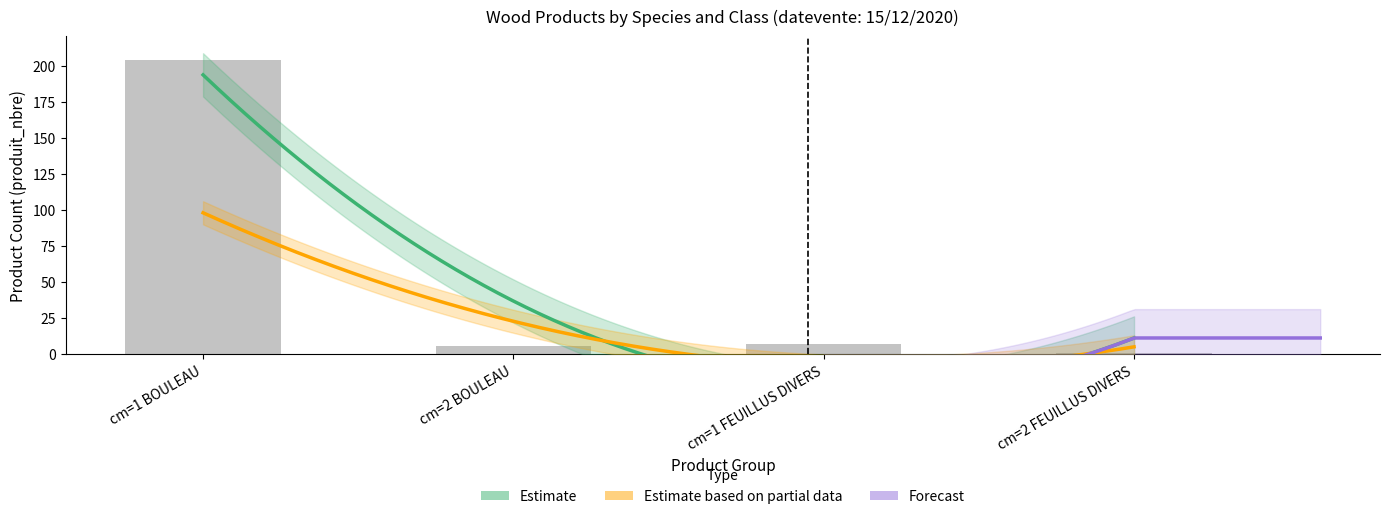

The chart shows a value of 1 at cm=2 FEUILLUS DIVERS. True or false?

True